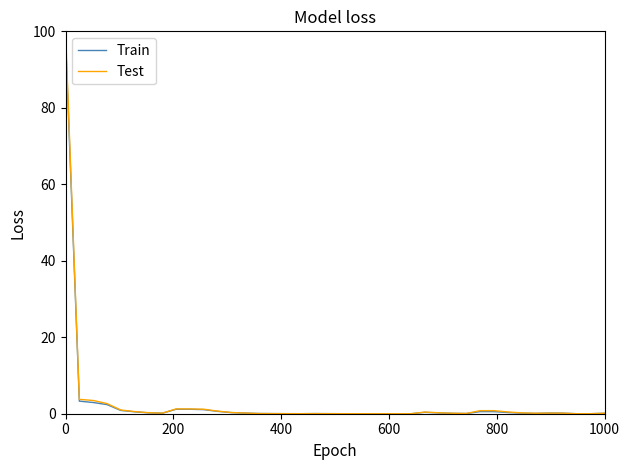

Is this an area chart (filled region under the line)?

No